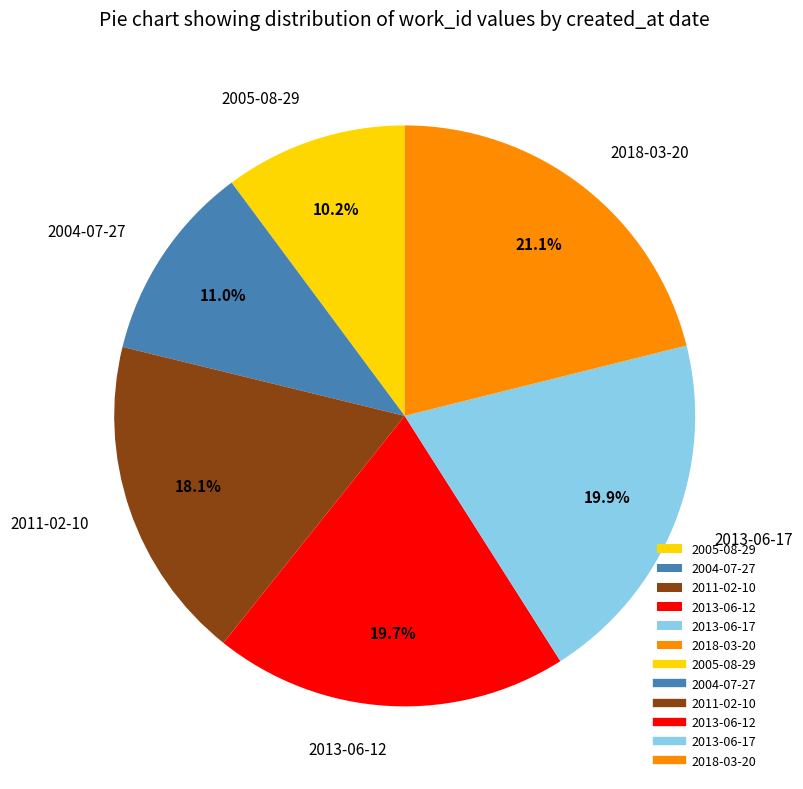

Do 2013-06-12 and 2004-07-27 together represent more than half of the pie?

No